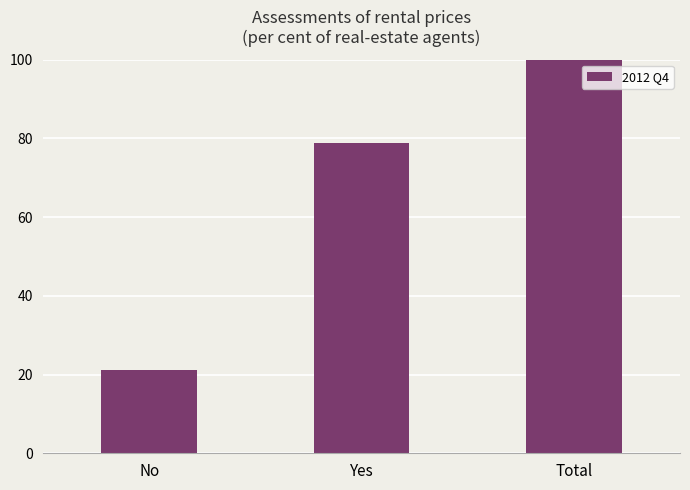

Between Yes and No, which is larger?

Yes